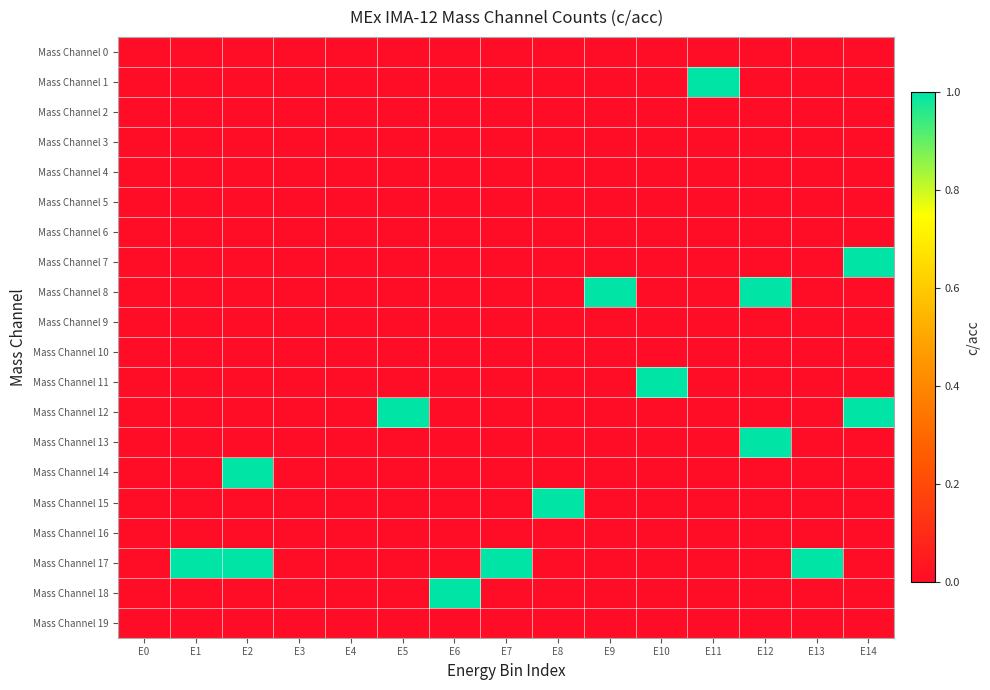

Reading left to right, extract all data points from this chart.

Mass Channel 0: E0=0	E1=0	E2=0	E3=0	E4=0	E5=0	E6=0	E7=0	E8=0	E9=0	E10=0	E11=0	E12=0	E13=0	E14=0
Mass Channel 1: E0=0	E1=0	E2=0	E3=0	E4=0	E5=0	E6=0	E7=0	E8=0	E9=0	E10=0	E11=1	E12=0	E13=0	E14=0
Mass Channel 2: E0=0	E1=0	E2=0	E3=0	E4=0	E5=0	E6=0	E7=0	E8=0	E9=0	E10=0	E11=0	E12=0	E13=0	E14=0
Mass Channel 3: E0=0	E1=0	E2=0	E3=0	E4=0	E5=0	E6=0	E7=0	E8=0	E9=0	E10=0	E11=0	E12=0	E13=0	E14=0
Mass Channel 4: E0=0	E1=0	E2=0	E3=0	E4=0	E5=0	E6=0	E7=0	E8=0	E9=0	E10=0	E11=0	E12=0	E13=0	E14=0
Mass Channel 5: E0=0	E1=0	E2=0	E3=0	E4=0	E5=0	E6=0	E7=0	E8=0	E9=0	E10=0	E11=0	E12=0	E13=0	E14=0
Mass Channel 6: E0=0	E1=0	E2=0	E3=0	E4=0	E5=0	E6=0	E7=0	E8=0	E9=0	E10=0	E11=0	E12=0	E13=0	E14=0
Mass Channel 7: E0=0	E1=0	E2=0	E3=0	E4=0	E5=0	E6=0	E7=0	E8=0	E9=0	E10=0	E11=0	E12=0	E13=0	E14=1
Mass Channel 8: E0=0	E1=0	E2=0	E3=0	E4=0	E5=0	E6=0	E7=0	E8=0	E9=1	E10=0	E11=0	E12=1	E13=0	E14=0
Mass Channel 9: E0=0	E1=0	E2=0	E3=0	E4=0	E5=0	E6=0	E7=0	E8=0	E9=0	E10=0	E11=0	E12=0	E13=0	E14=0
Mass Channel 10: E0=0	E1=0	E2=0	E3=0	E4=0	E5=0	E6=0	E7=0	E8=0	E9=0	E10=0	E11=0	E12=0	E13=0	E14=0
Mass Channel 11: E0=0	E1=0	E2=0	E3=0	E4=0	E5=0	E6=0	E7=0	E8=0	E9=0	E10=1	E11=0	E12=0	E13=0	E14=0
Mass Channel 12: E0=0	E1=0	E2=0	E3=0	E4=0	E5=1	E6=0	E7=0	E8=0	E9=0	E10=0	E11=0	E12=0	E13=0	E14=1
Mass Channel 13: E0=0	E1=0	E2=0	E3=0	E4=0	E5=0	E6=0	E7=0	E8=0	E9=0	E10=0	E11=0	E12=1	E13=0	E14=0
Mass Channel 14: E0=0	E1=0	E2=1	E3=0	E4=0	E5=0	E6=0	E7=0	E8=0	E9=0	E10=0	E11=0	E12=0	E13=0	E14=0
Mass Channel 15: E0=0	E1=0	E2=0	E3=0	E4=0	E5=0	E6=0	E7=0	E8=1	E9=0	E10=0	E11=0	E12=0	E13=0	E14=0
Mass Channel 16: E0=0	E1=0	E2=0	E3=0	E4=0	E5=0	E6=0	E7=0	E8=0	E9=0	E10=0	E11=0	E12=0	E13=0	E14=0
Mass Channel 17: E0=0	E1=1	E2=1	E3=0	E4=0	E5=0	E6=0	E7=1	E8=0	E9=0	E10=0	E11=0	E12=0	E13=1	E14=0
Mass Channel 18: E0=0	E1=0	E2=0	E3=0	E4=0	E5=0	E6=1	E7=0	E8=0	E9=0	E10=0	E11=0	E12=0	E13=0	E14=0
Mass Channel 19: E0=0	E1=0	E2=0	E3=0	E4=0	E5=0	E6=0	E7=0	E8=0	E9=0	E10=0	E11=0	E12=0	E13=0	E14=0